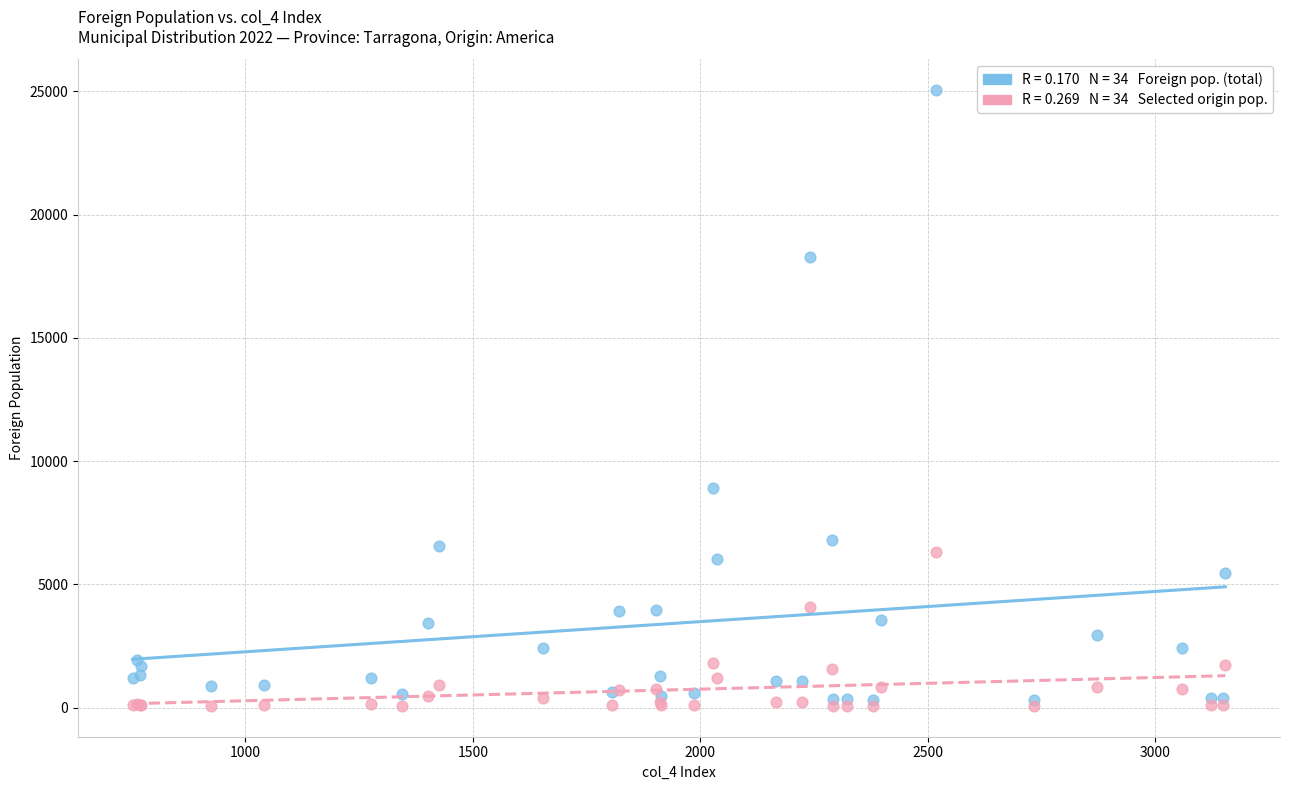

Across all series, what Y value is closest to 12562?

8915